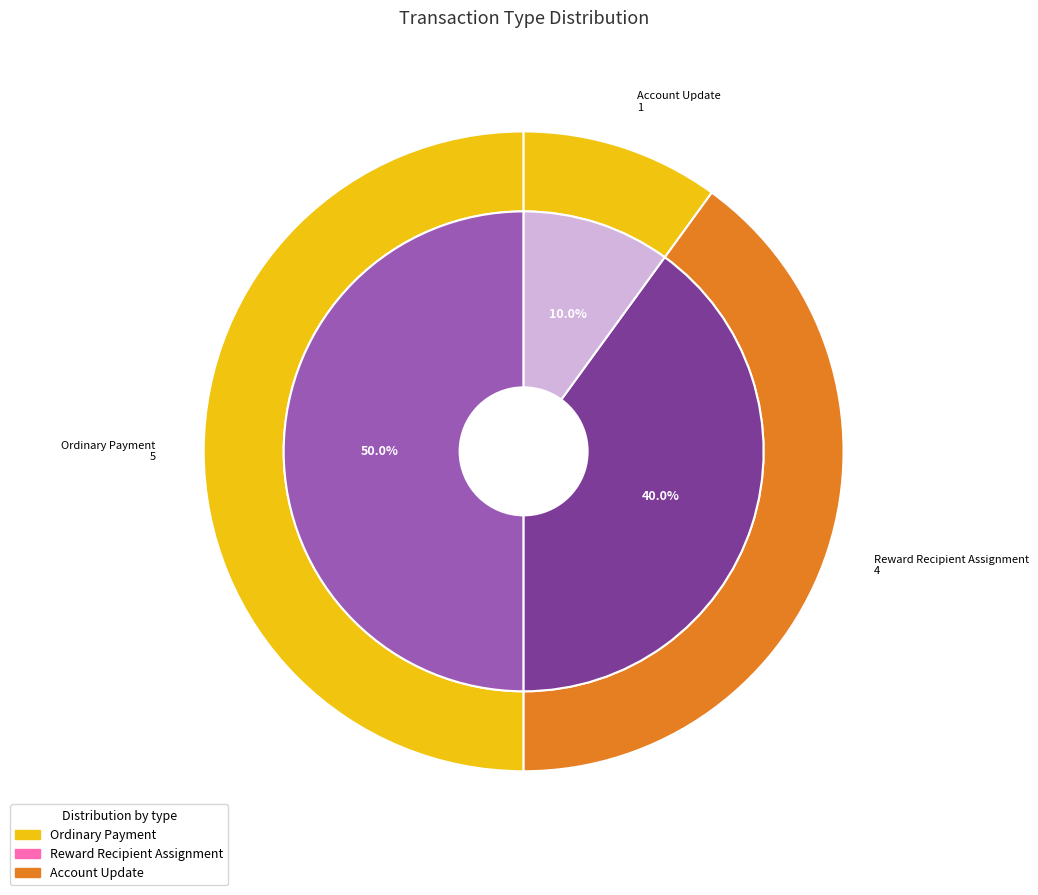

Is it true that Ordinary Payment is 50% of the pie?

True